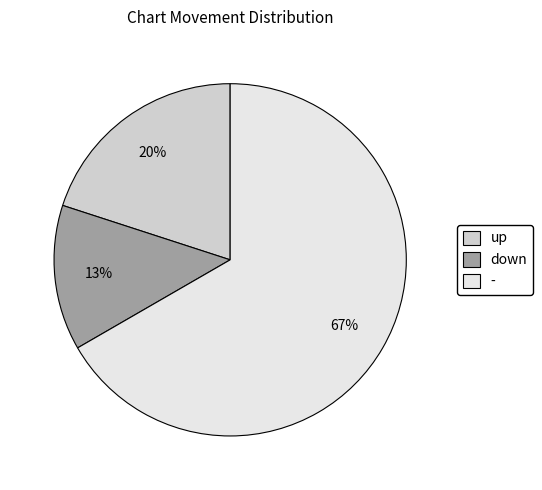

Combined, do down and up account for over 50%?

No